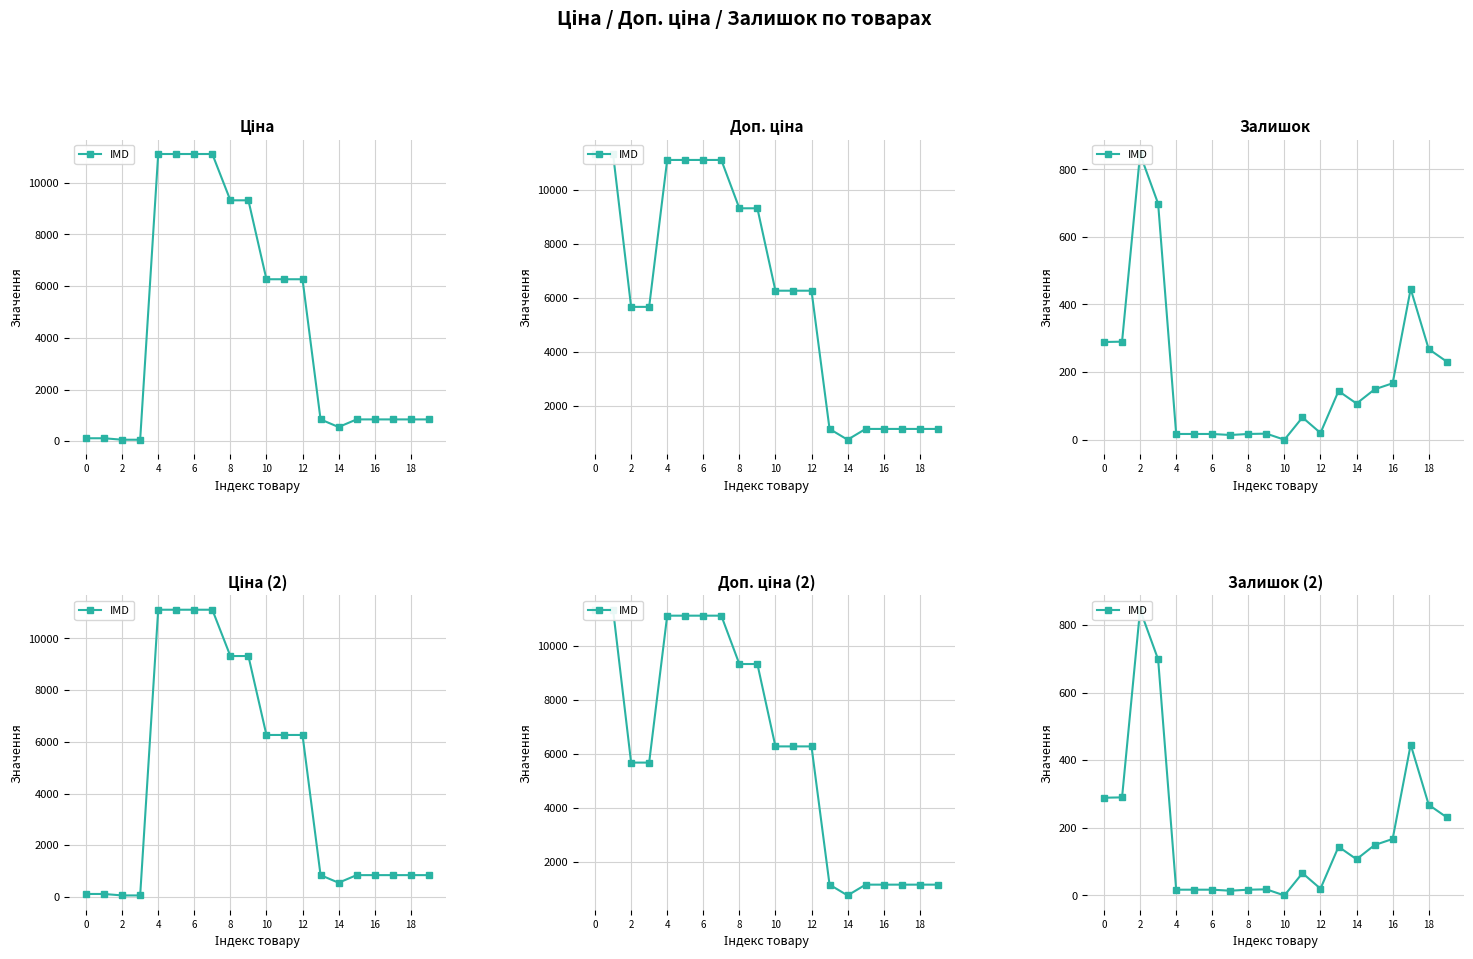

Is it true that the value at 16 is 55?

False